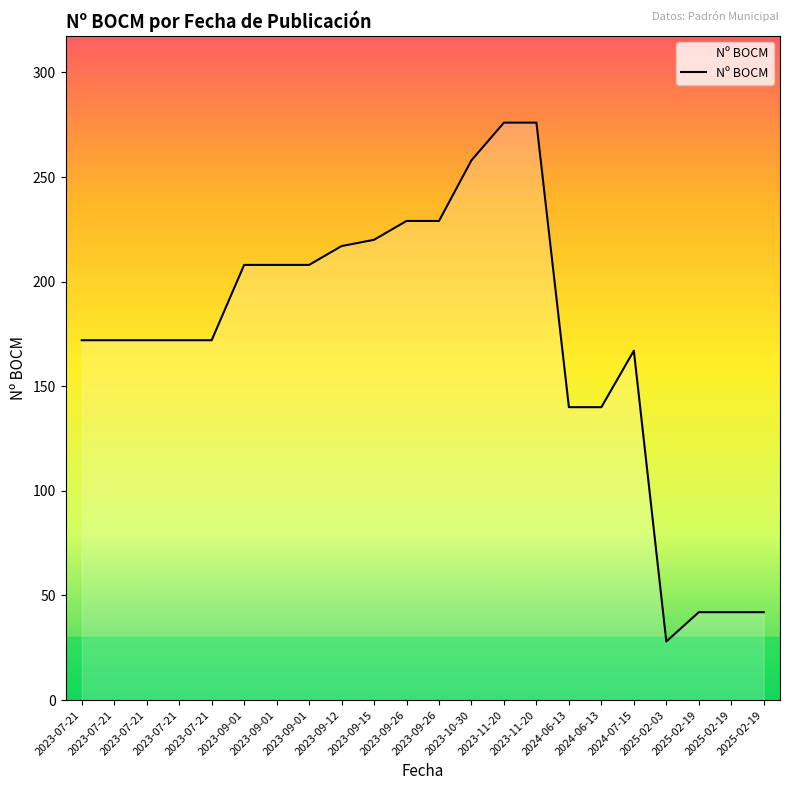

Rank the categories by value from highest to lowest.

2023-11-20, 2023-11-20, 2023-10-30, 2023-09-26, 2023-09-26, 2023-09-15, 2023-09-12, 2023-09-01, 2023-09-01, 2023-09-01, 2023-07-21, 2023-07-21, 2023-07-21, 2023-07-21, 2023-07-21, 2024-07-15, 2024-06-13, 2024-06-13, 2025-02-19, 2025-02-19, 2025-02-19, 2025-02-03